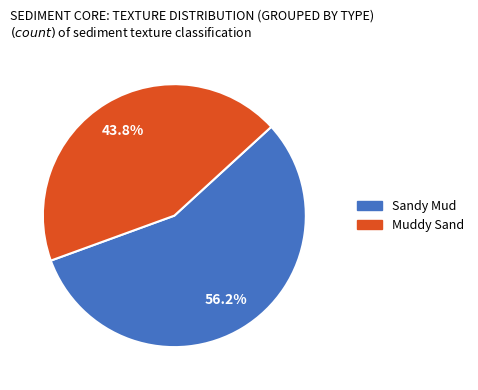

To the nearest percent, what is the average slice percentage?

50%